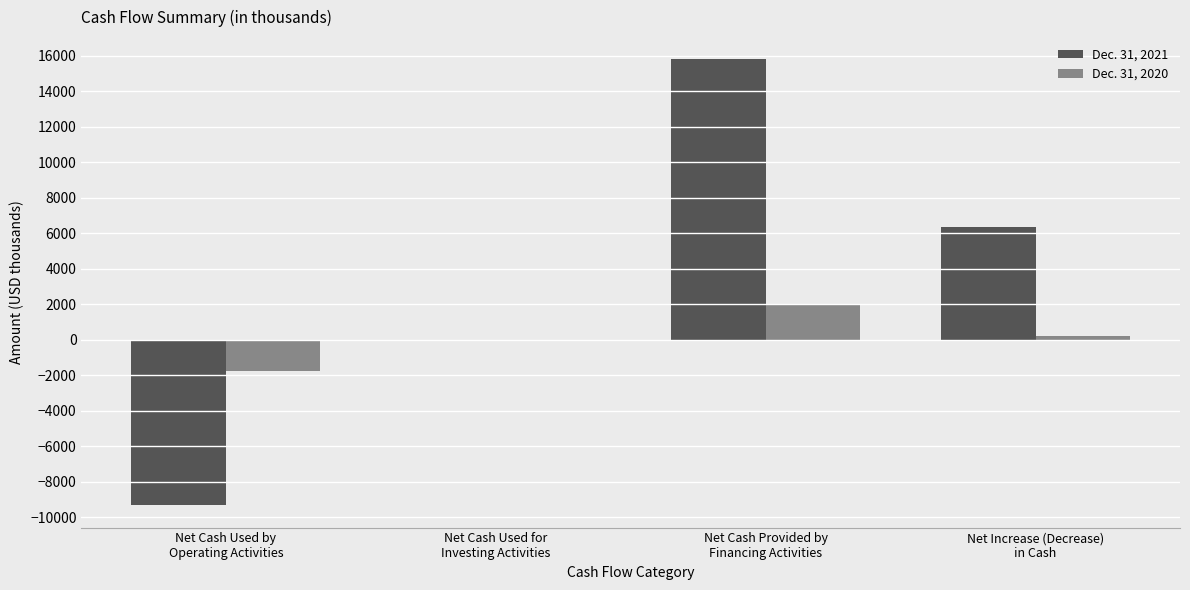

Does the chart contain stacked bars?

No